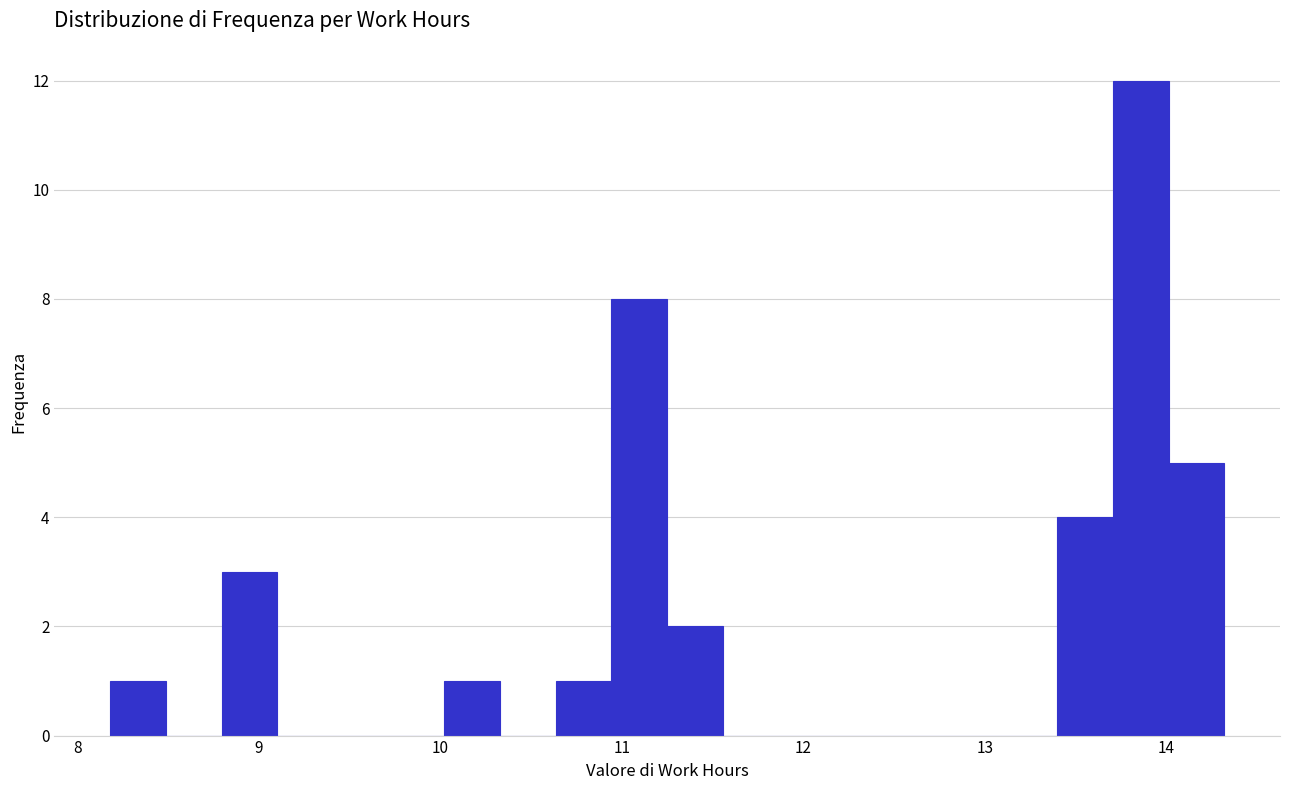

Read against the x-axis, roughly where is the centre of the tallest bar?

13.9